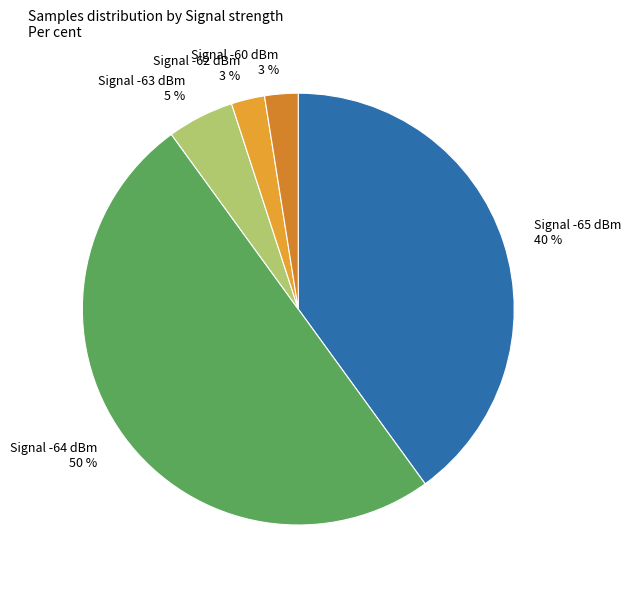

Does Signal -63 dBm represent more than half of the total?

No